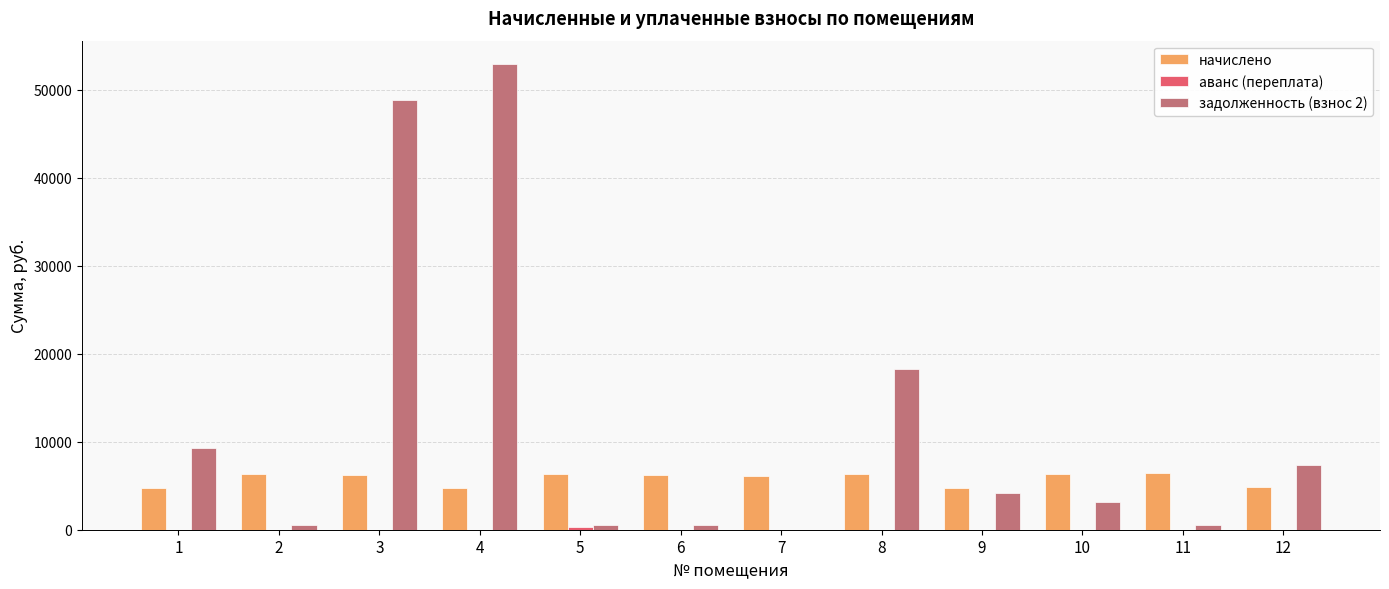

Which series changed the most between 1 and 7?

задолженность (взнос 2)